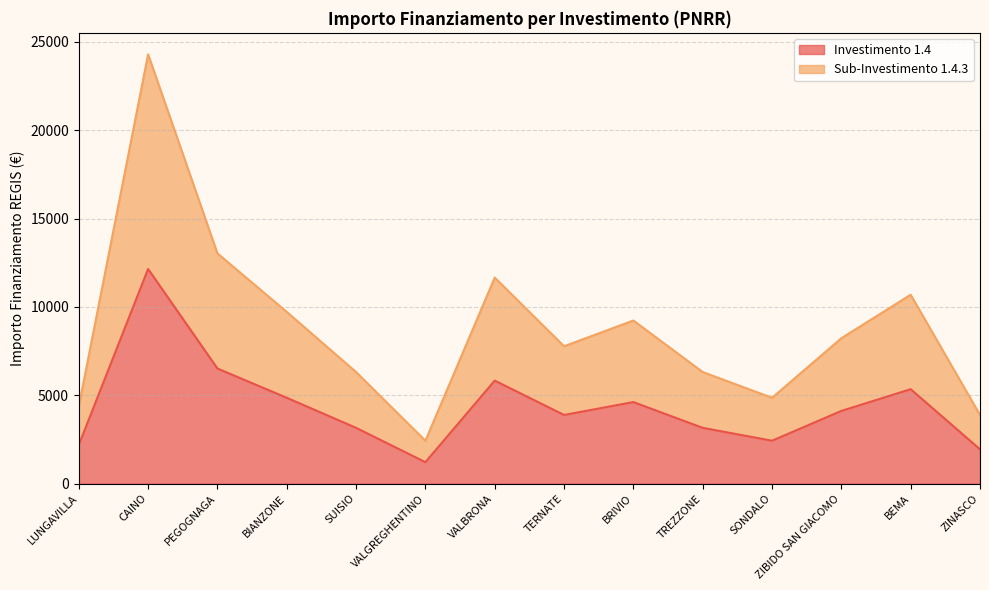

Where is 1.4.3 nearest to the value 13365?

PEGOGNAGA